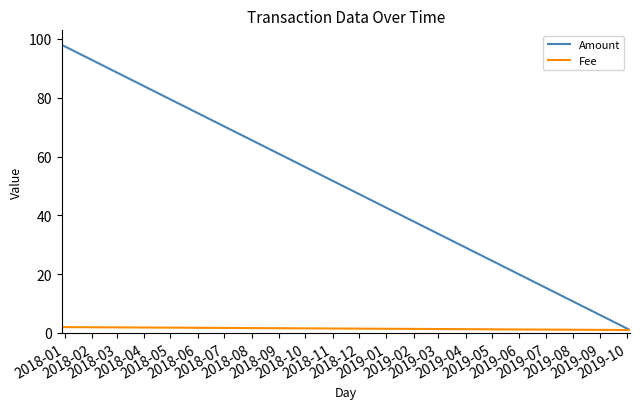

Which series has the largest range (max minus min)?

Amount